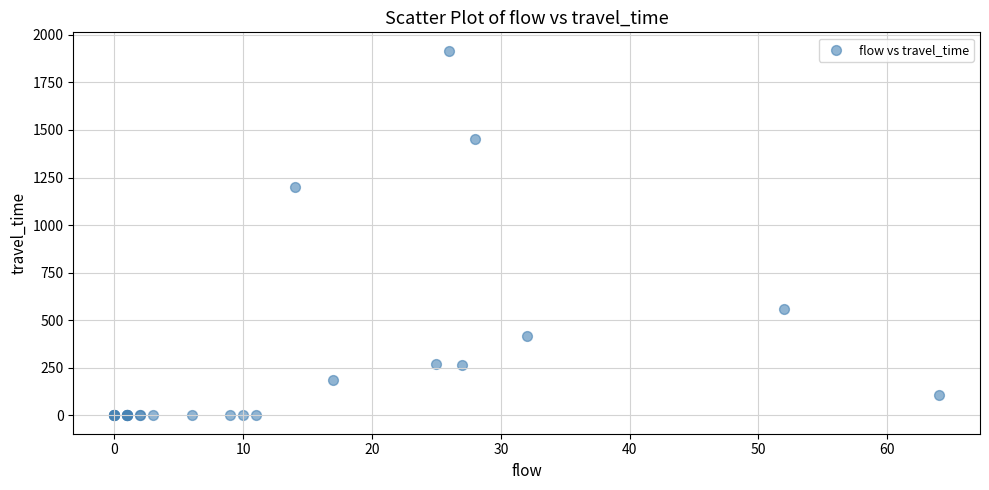

What Y value in the scatter plot is closest to 958?

1201